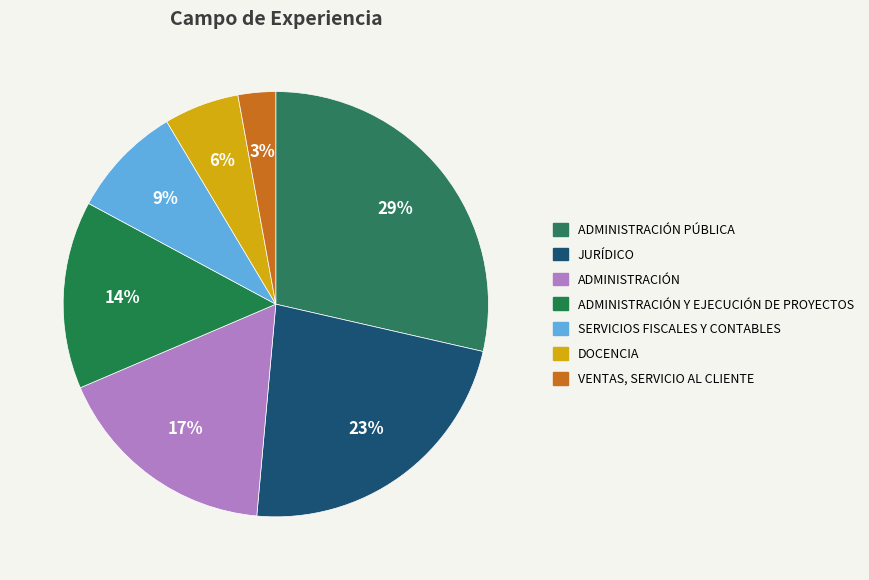

How many slices are in this pie chart?

7